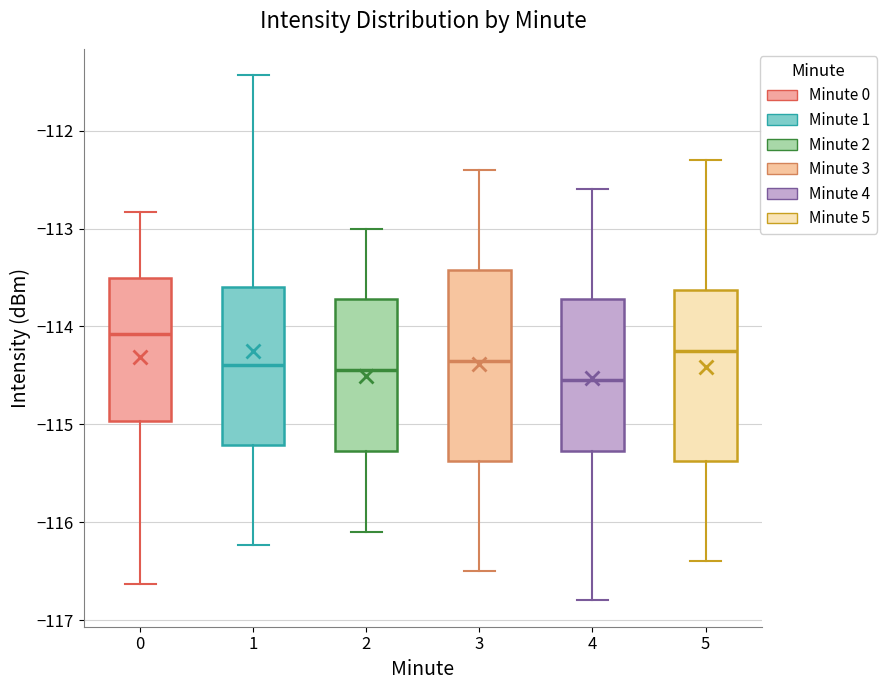

Where does the lower whisker of the box at x = 4 end on the y-axis? The values are not printed on the chart, so give them approximately, as read against the axis.

-116.8